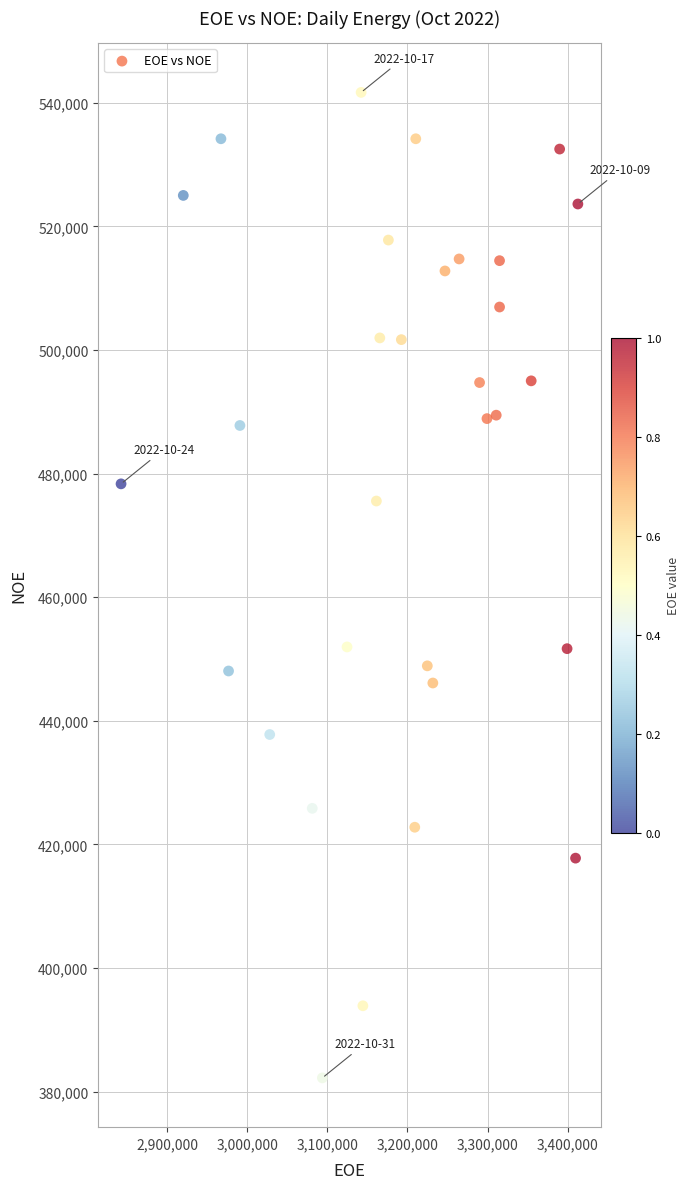

What is the range of Y values (max minus min)?

159446